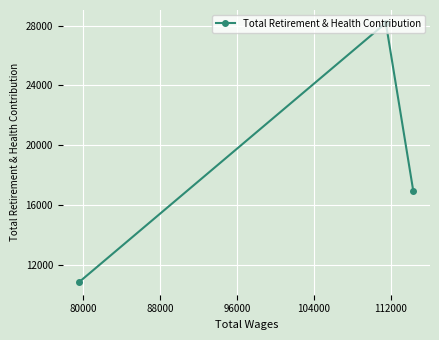

What is the sum of all values?

55926